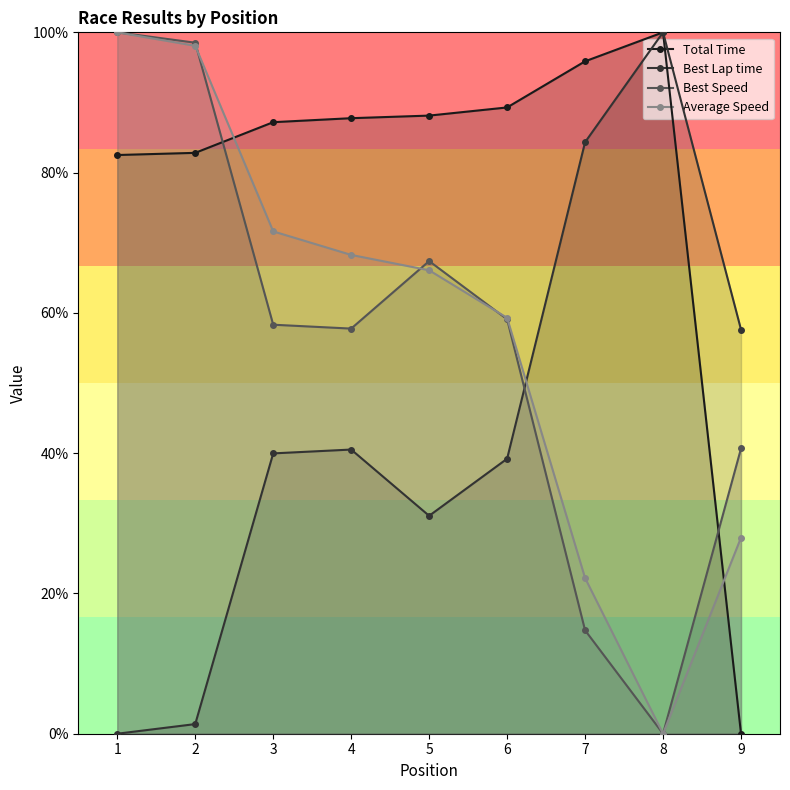

Rank the categories by Best Lap time value from lowest to highest.

1, 2, 5, 6, 3, 4, 9, 7, 8